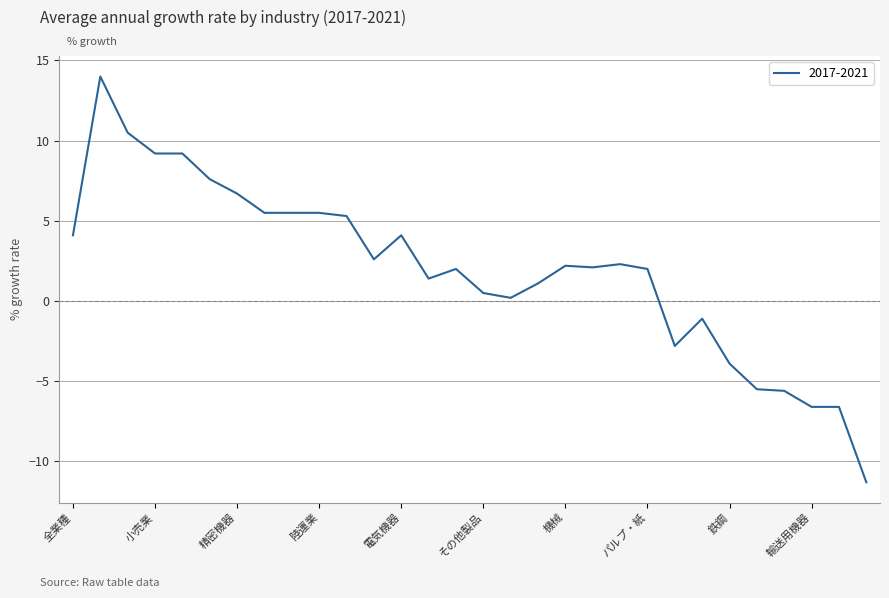

What is the maximum value shown in the chart?

14.0